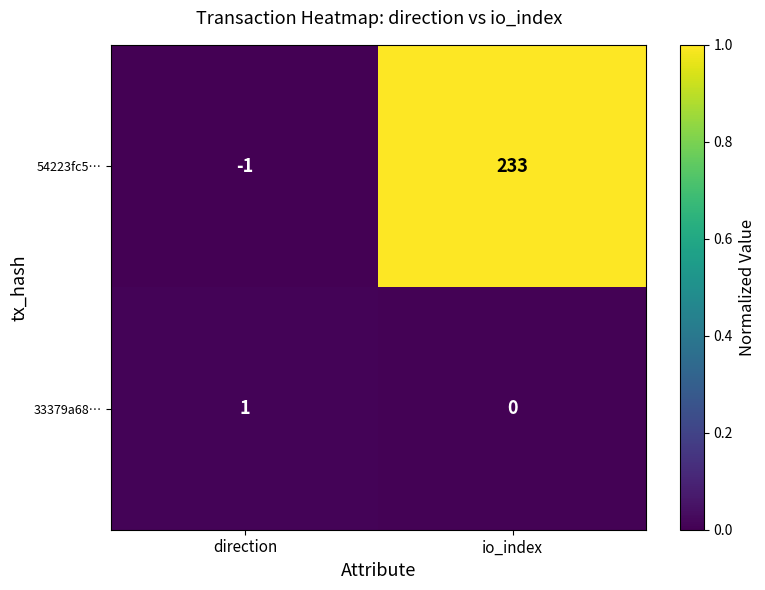

Which label corresponds to the largest value in the chart?

io_index